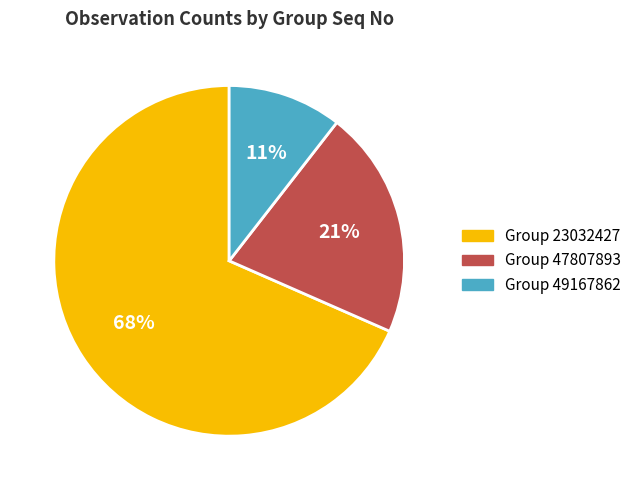

Rank the categories by value from highest to lowest.

Group 23032427, Group 47807893, Group 49167862